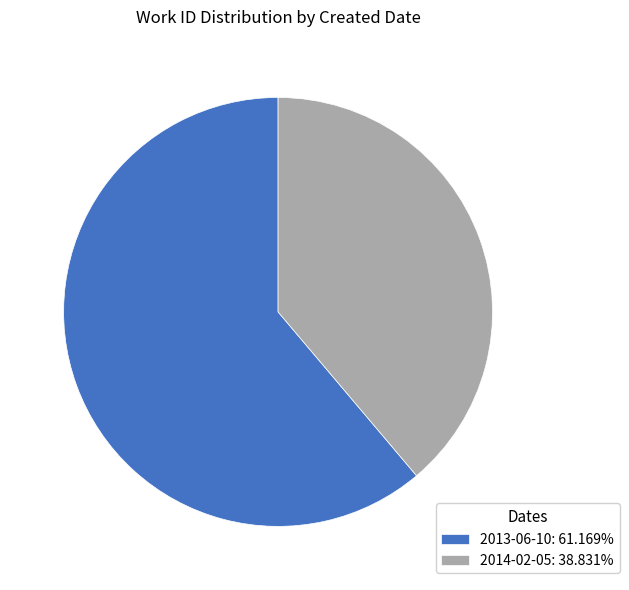

How many segments does this pie chart have?

2